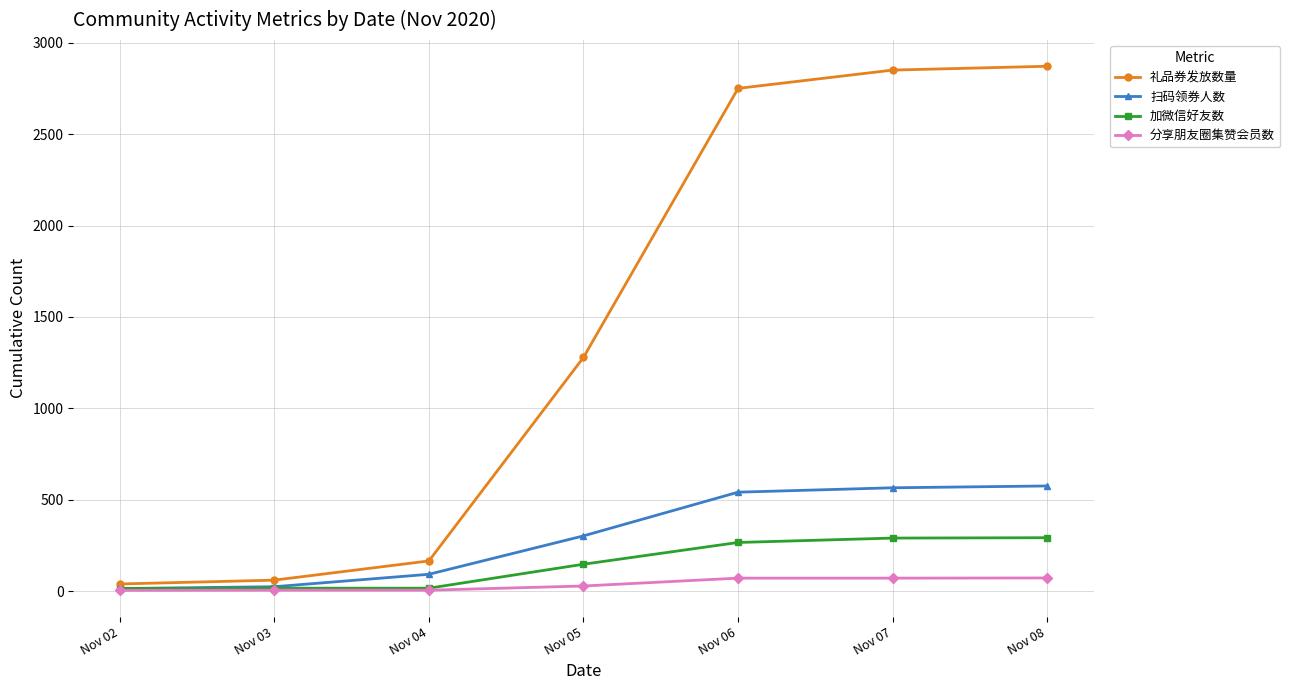

At how many categories does at least one series exceed 2663?

3